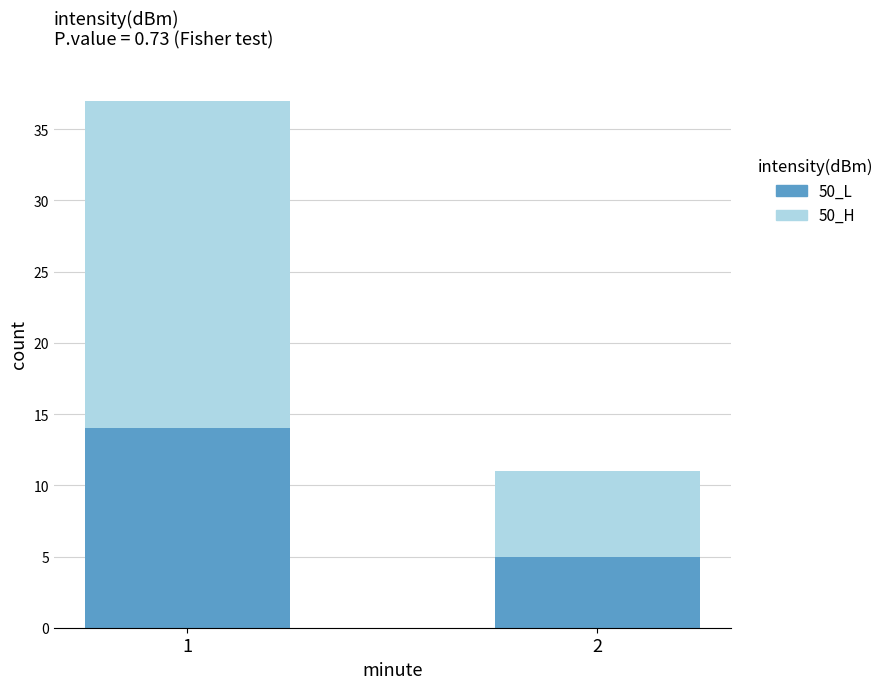

Rank the categories by 50_L value from highest to lowest.

1, 2